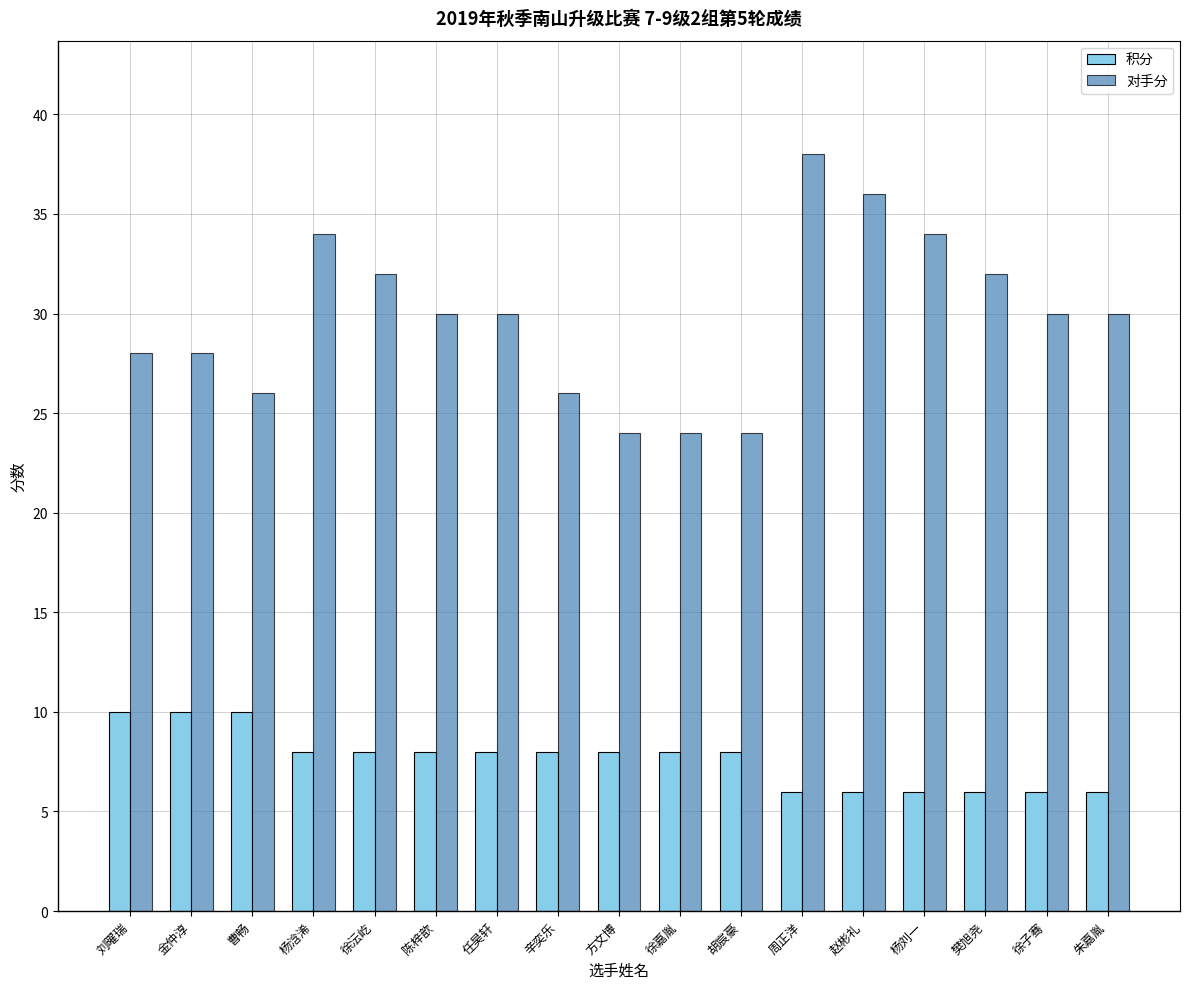

What are all the series names shown in the legend?

积分, 对手分